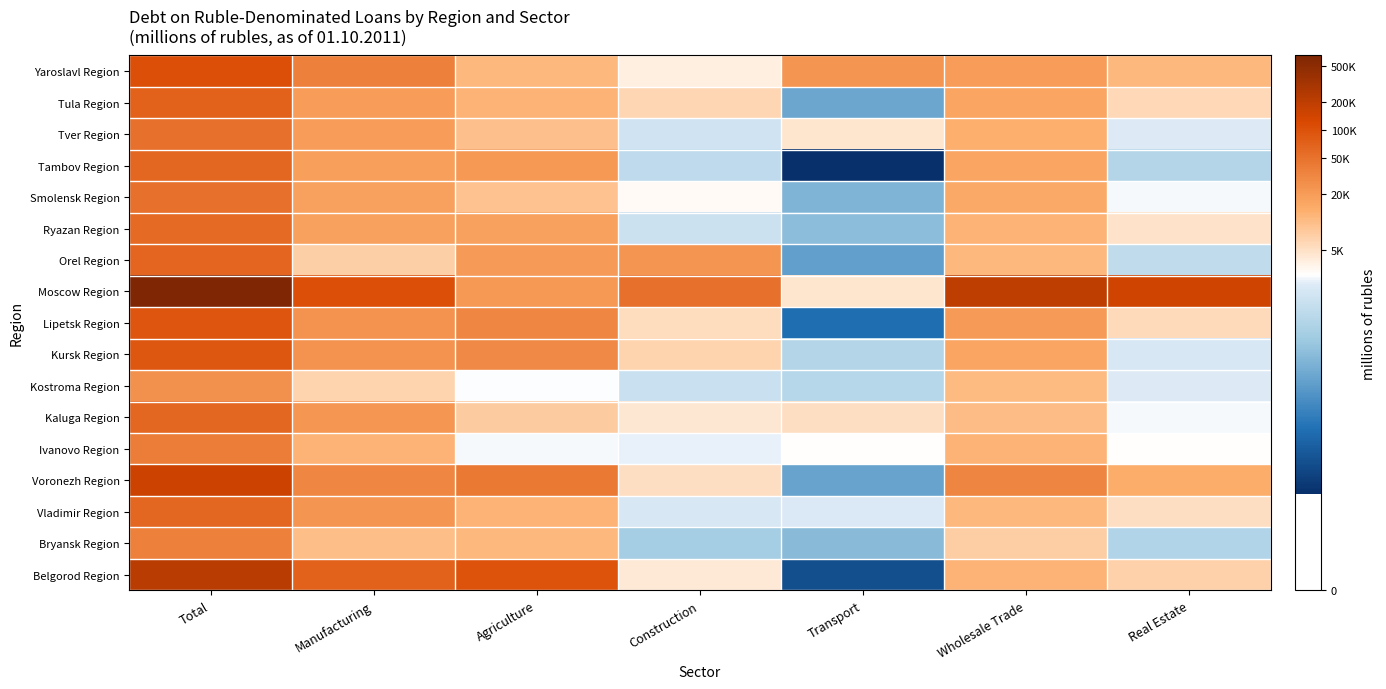

Reading left to right, list all the values displayed in this chart.

Belgorod Region: Total=12.3	Manufacturing=11.2	Agriculture=11.5	Construction=8.3	Transport=3.2	Wholesale Trade=9.4	Real Estate=8.8
Bryansk Region: Total=10.5	Manufacturing=9.2	Agriculture=9.3	Construction=6.4	Transport=5.9	Wholesale Trade=8.9	Real Estate=6.7
Vladimir Region: Total=11.0	Manufacturing=10.1	Agriculture=9.4	Construction=7.5	Transport=7.6	Wholesale Trade=9.3	Real Estate=8.6
Voronezh Region: Total=12.0	Manufacturing=10.4	Agriculture=10.7	Construction=8.5	Transport=5.3	Wholesale Trade=10.4	Real Estate=9.5
Ivanovo Region: Total=10.6	Manufacturing=9.4	Agriculture=7.8	Construction=7.7	Transport=7.9	Wholesale Trade=9.4	Real Estate=7.9
Kaluga Region: Total=11.0	Manufacturing=10.0	Agriculture=9.0	Construction=8.4	Transport=8.5	Wholesale Trade=9.2	Real Estate=7.8
Kostroma Region: Total=10.1	Manufacturing=8.8	Agriculture=7.9	Construction=7.2	Transport=6.8	Wholesale Trade=9.3	Real Estate=7.6
Kursk Region: Total=11.4	Manufacturing=10.1	Agriculture=10.3	Construction=8.8	Transport=6.7	Wholesale Trade=9.7	Real Estate=7.5
Lipetsk Region: Total=11.4	Manufacturing=10.1	Agriculture=10.4	Construction=8.6	Transport=4.0	Wholesale Trade=9.9	Real Estate=8.6
Moscow Region: Total=13.4	Manufacturing=11.6	Agriculture=10.0	Construction=10.8	Transport=8.4	Wholesale Trade=12.2	Real Estate=11.9
Orel Region: Total=11.1	Manufacturing=8.9	Agriculture=9.9	Construction=10.0	Transport=5.2	Wholesale Trade=9.3	Real Estate=7.0
Ryazan Region: Total=11.0	Manufacturing=9.8	Agriculture=9.8	Construction=7.3	Transport=5.9	Wholesale Trade=9.4	Real Estate=8.5
Smolensk Region: Total=10.8	Manufacturing=9.8	Agriculture=9.1	Construction=8.0	Transport=5.7	Wholesale Trade=9.6	Real Estate=7.8
Tambov Region: Total=11.1	Manufacturing=9.9	Agriculture=10.0	Construction=7.0	Transport=2.4	Wholesale Trade=9.7	Real Estate=6.7
Tver Region: Total=10.8	Manufacturing=9.9	Agriculture=9.2	Construction=7.4	Transport=8.4	Wholesale Trade=9.5	Real Estate=7.7
Tula Region: Total=11.2	Manufacturing=9.9	Agriculture=9.4	Construction=8.7	Transport=5.4	Wholesale Trade=9.7	Real Estate=8.7
Yaroslavl Region: Total=11.6	Manufacturing=10.5	Agriculture=9.3	Construction=8.2	Transport=10.1	Wholesale Trade=9.9	Real Estate=9.3